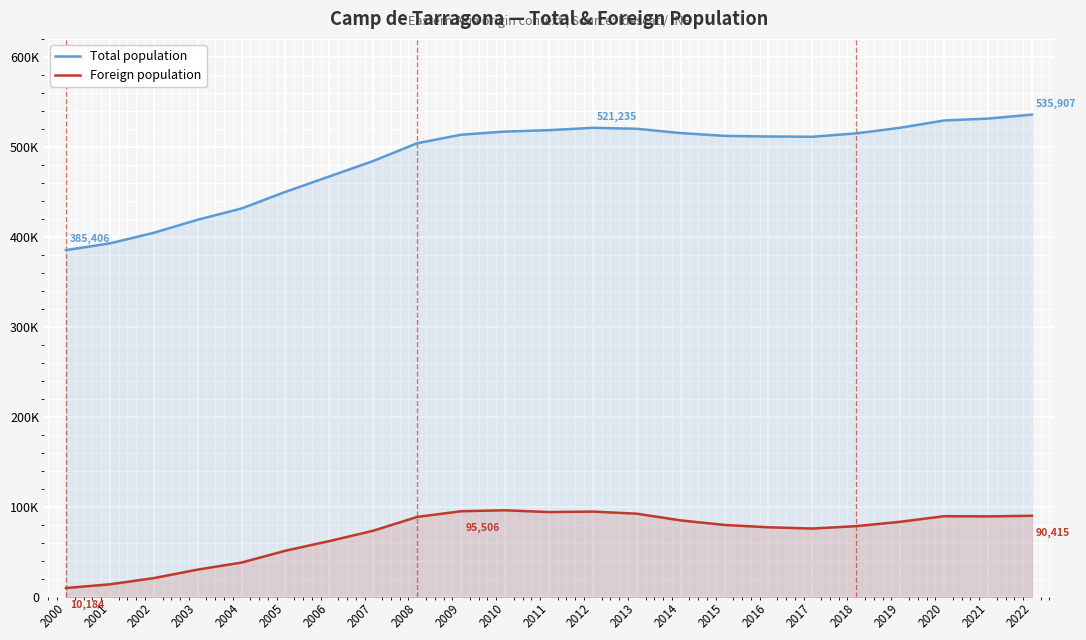

True or false: Total population and Foreign population intersect in this chart.

False